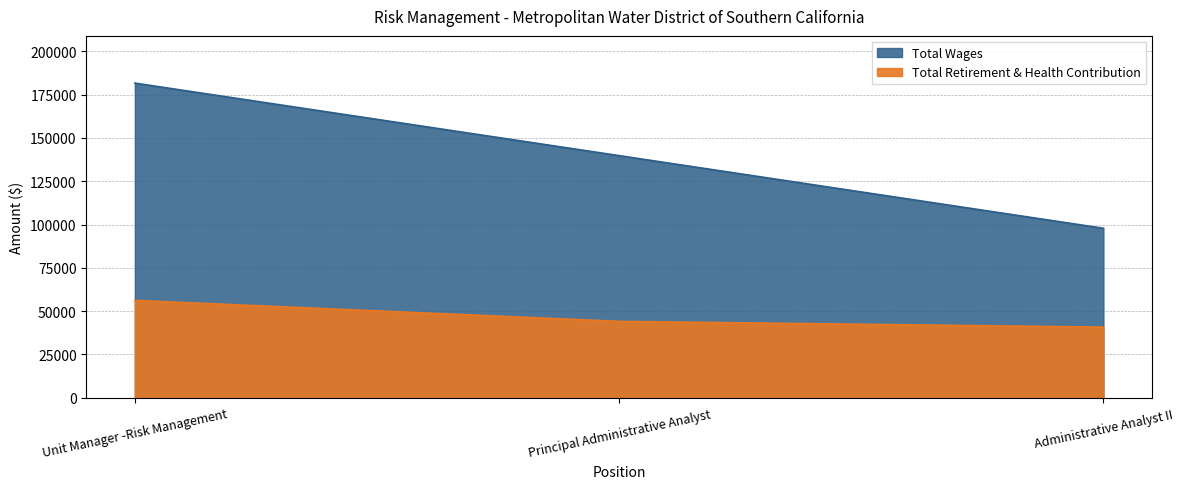

List the series in order of their overall mean, lowest first.

Total Retirement & Health Contribution, Total Wages